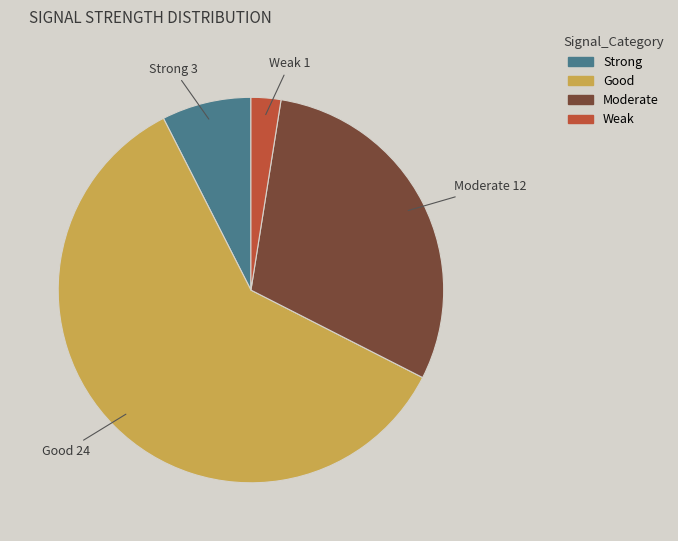

Between Strong and Weak, which is larger?

Strong